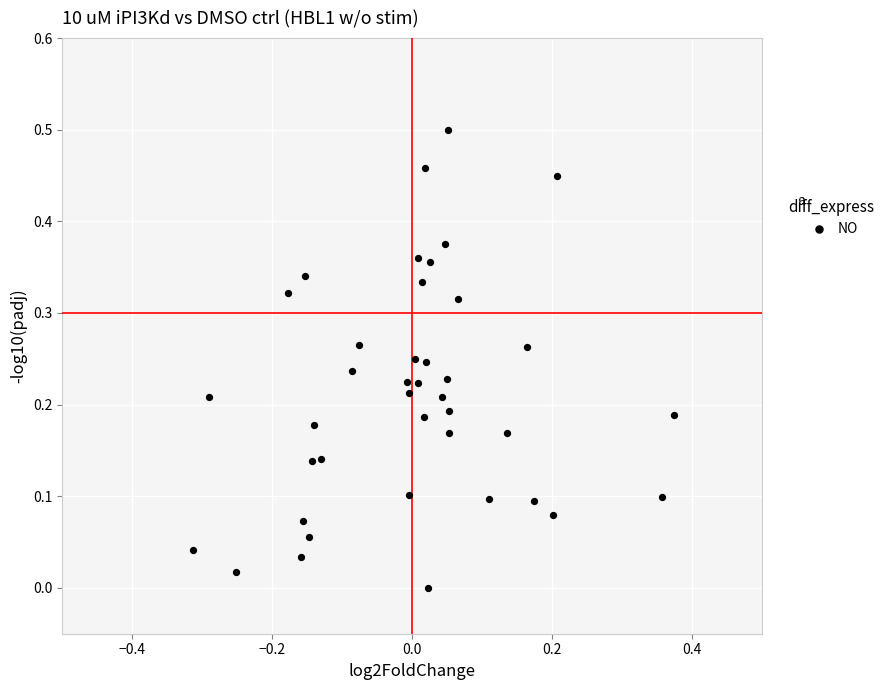

What is the range of X values (max minus min)?

0.7